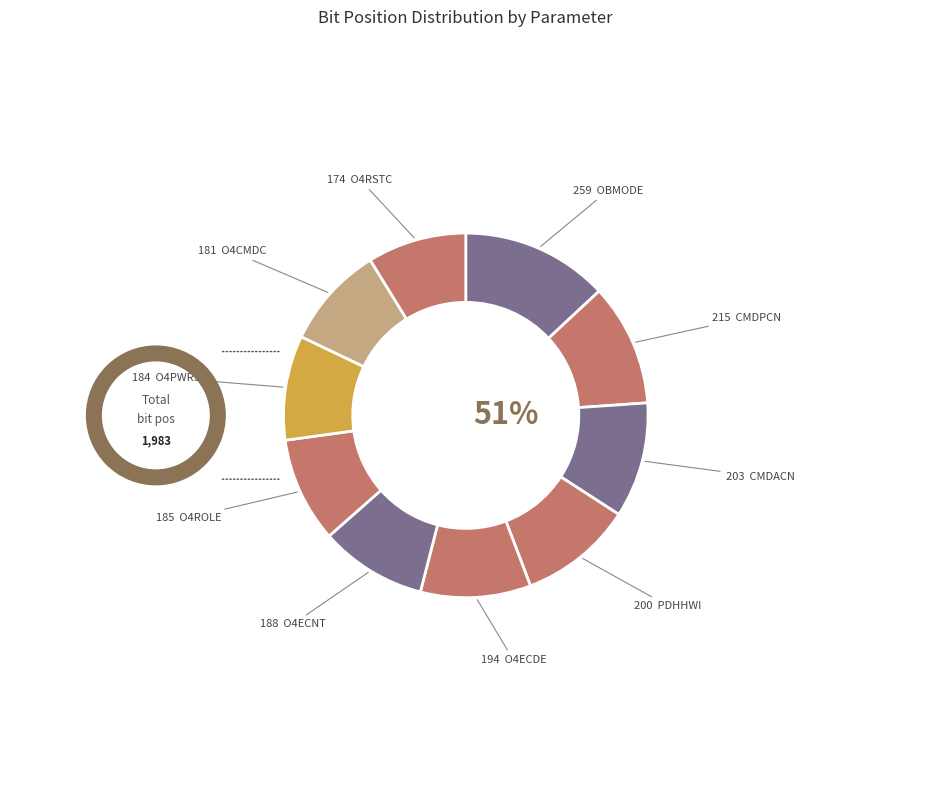

Which category has the biggest portion of the pie?

OBMODE